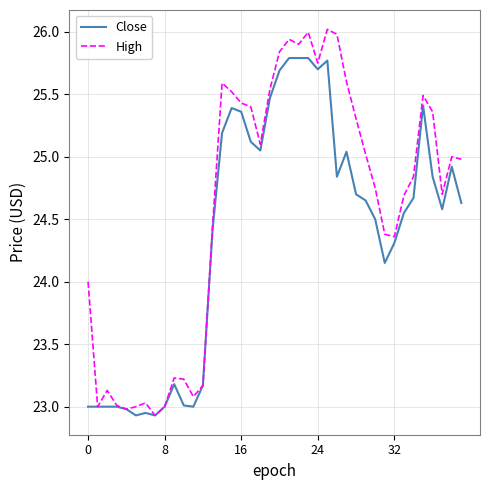

Which series has the largest total across all categories?

High